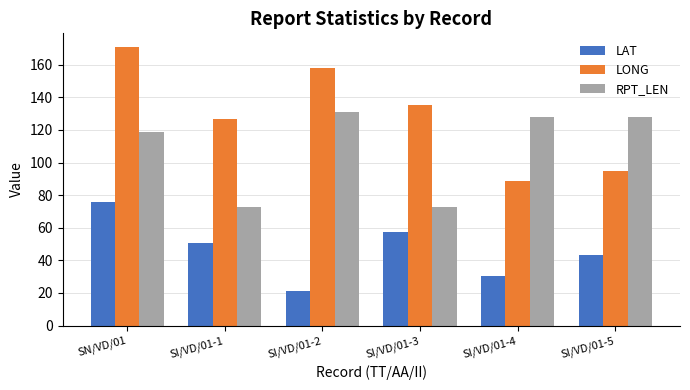

What is the highest value of the RPT_LEN series?

131.0